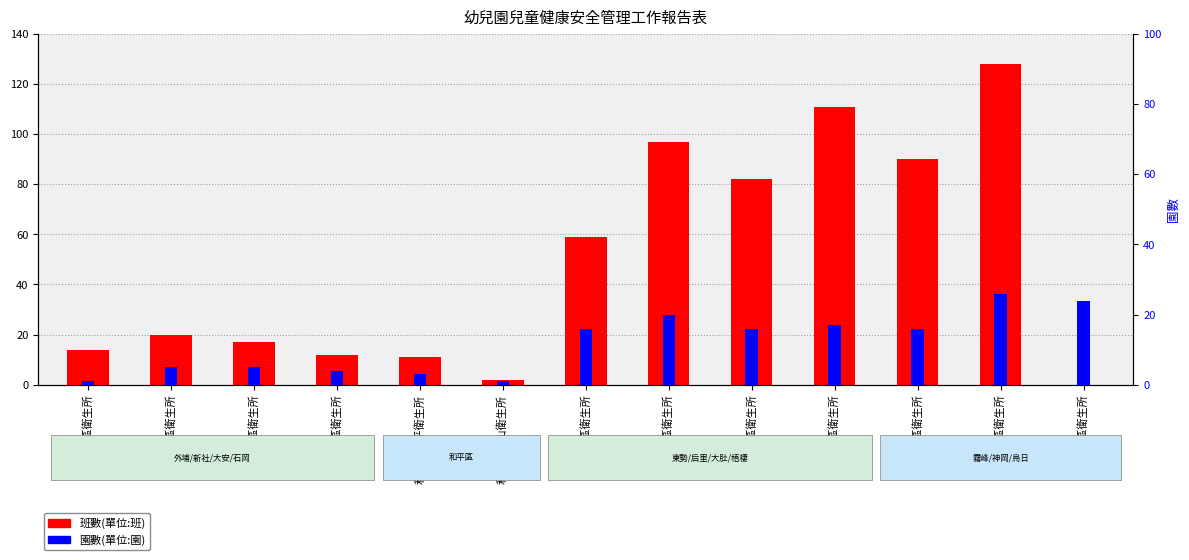

Which series has the largest range (max minus min)?

班數(單位:班)